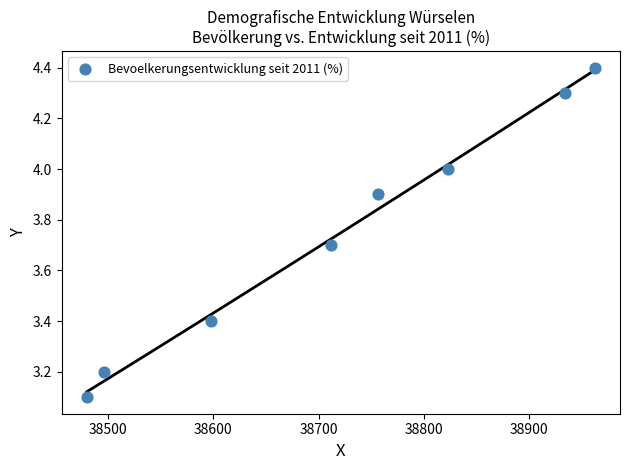

What is the range of Y values (max minus min)?

1.3